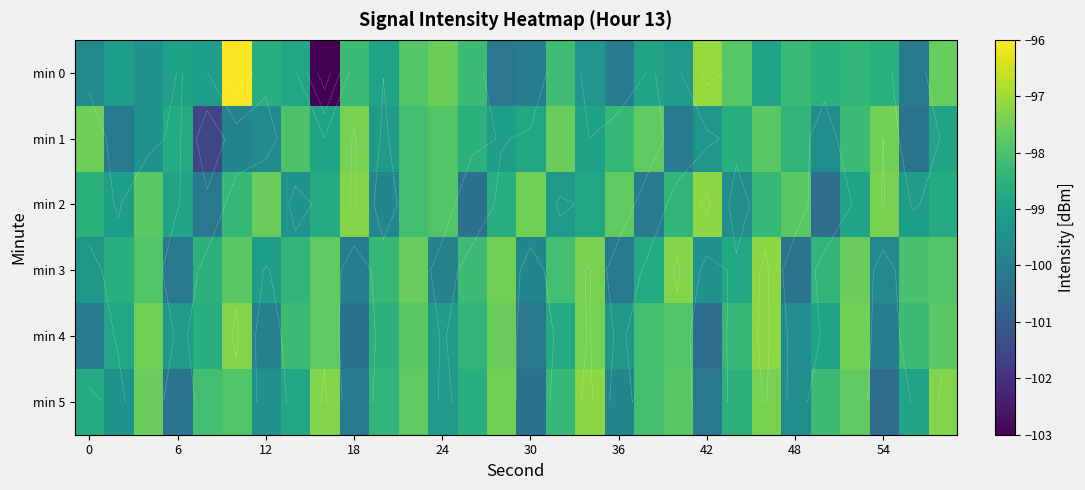

Count the number of data series in this chart.

6